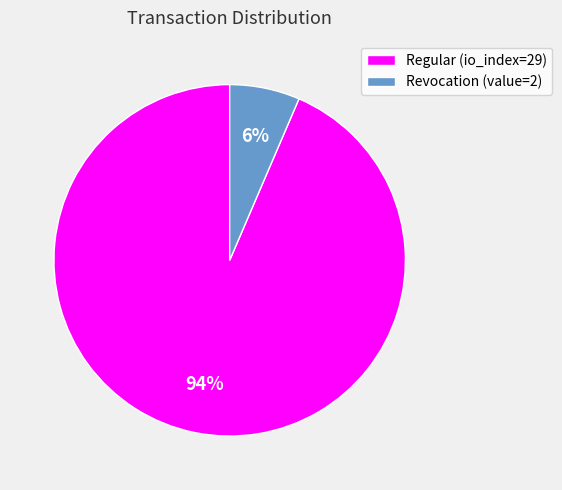

Which category accounts for the majority?

Regular